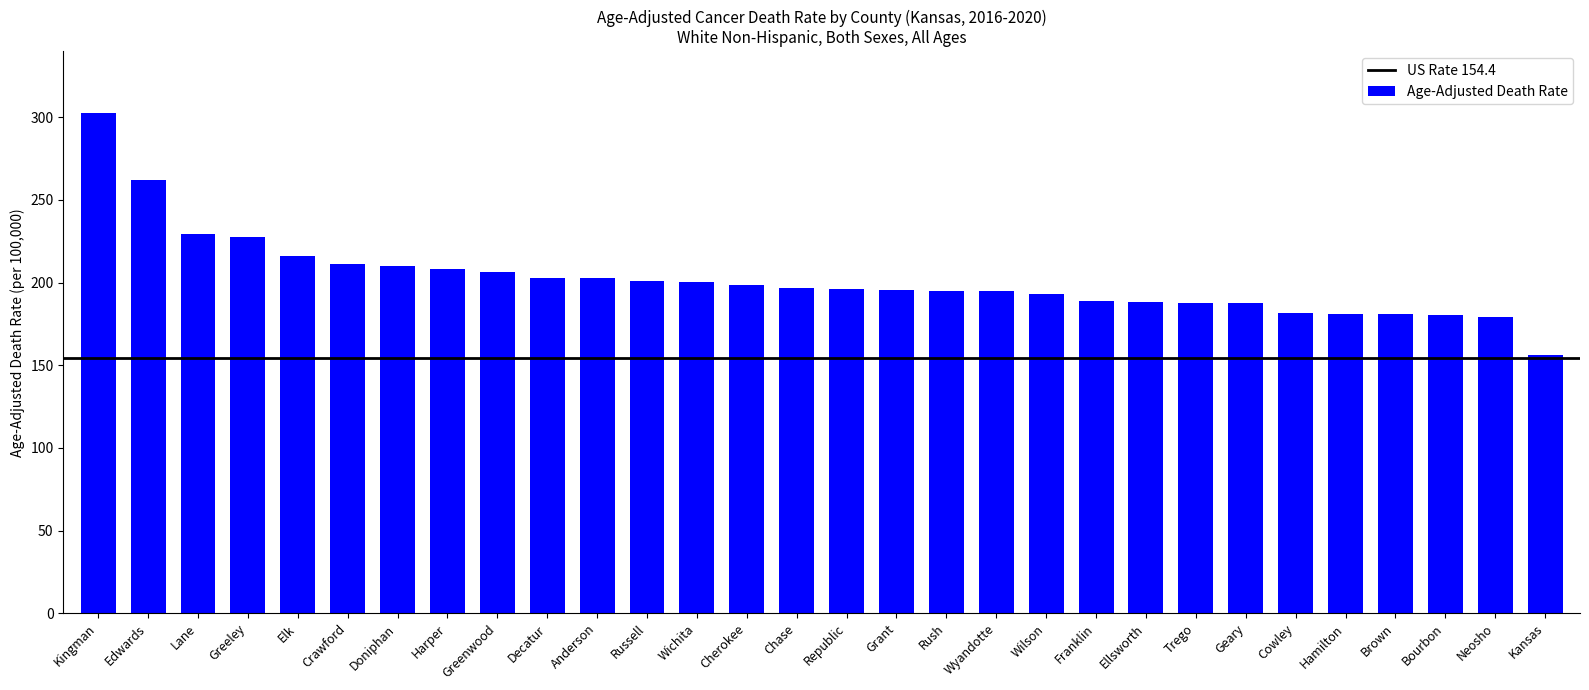

What is the smallest value displayed?

156.5